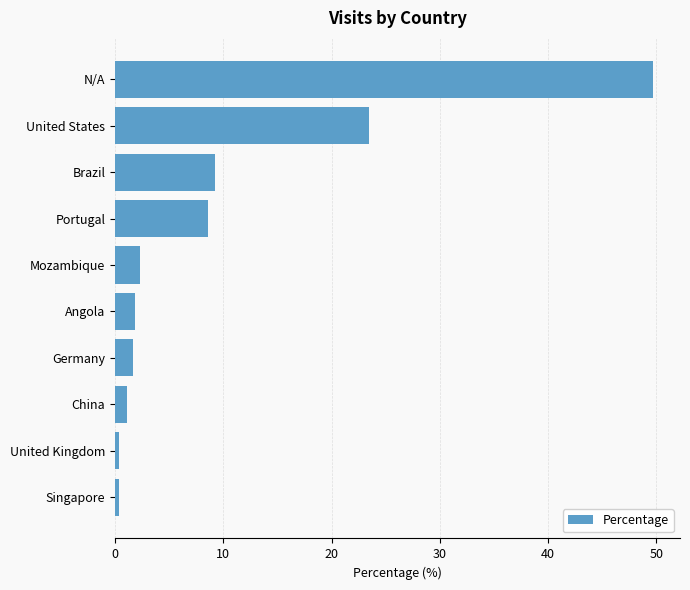

Where is the data nearest to the value 25?

United States